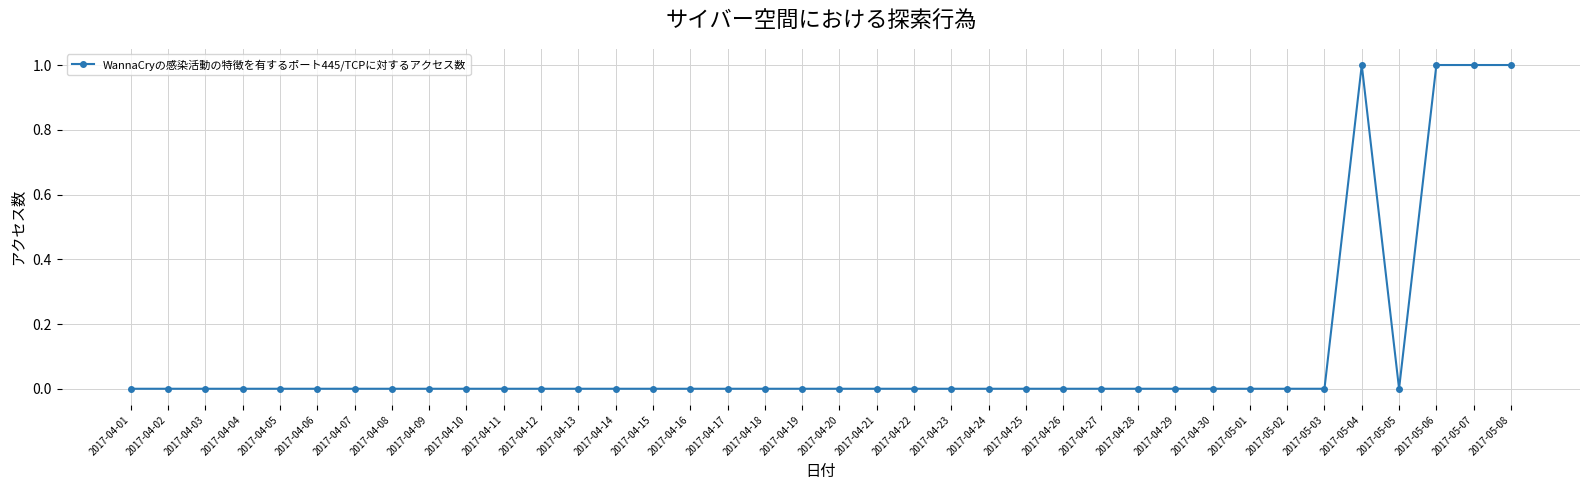

What is the greatest value displayed?

1